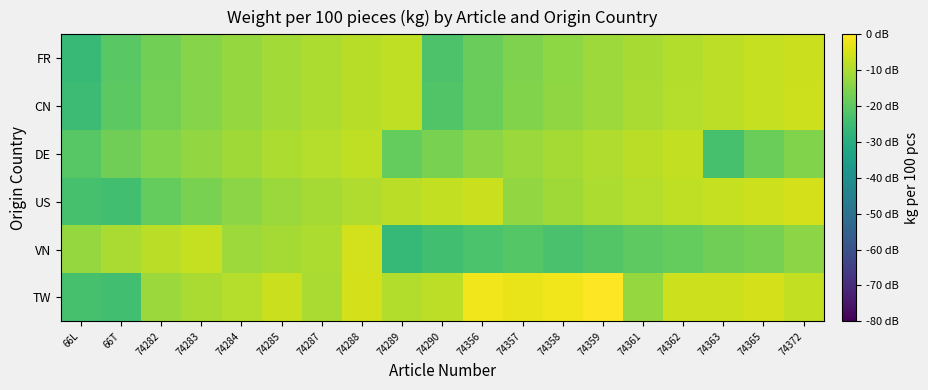

How many data points does each series have?

19